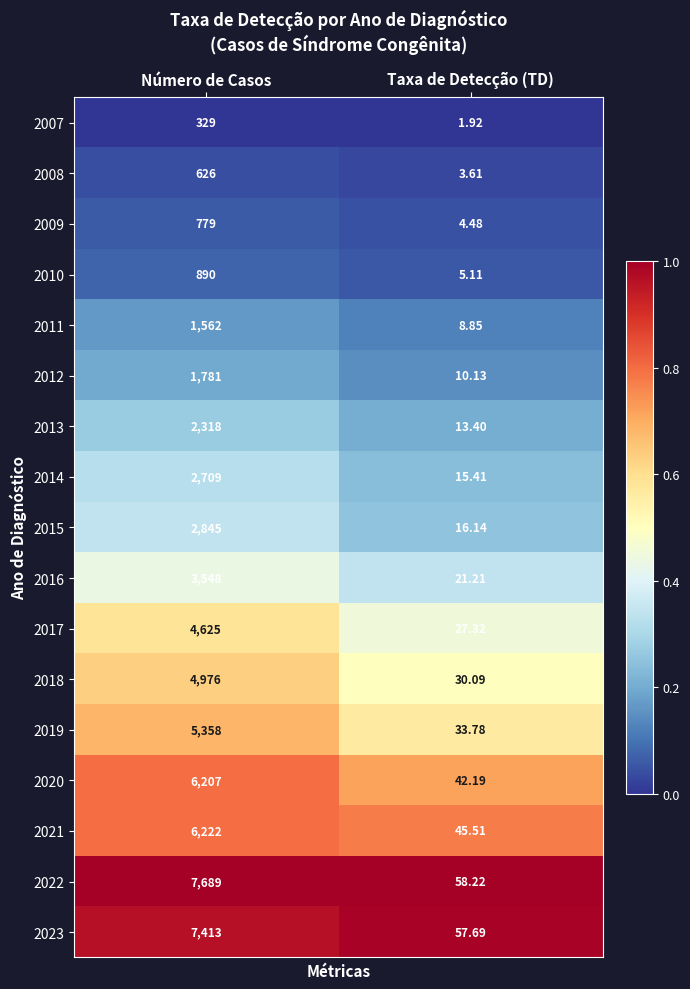

Which category has the lowest value in the 2007 series?

Taxa de Detecção (TD)